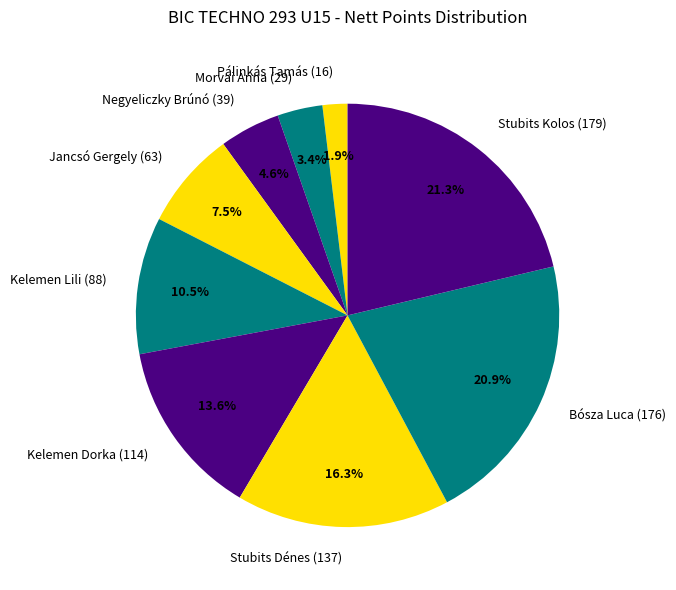

To the nearest percent, what is the average slice percentage?

11%